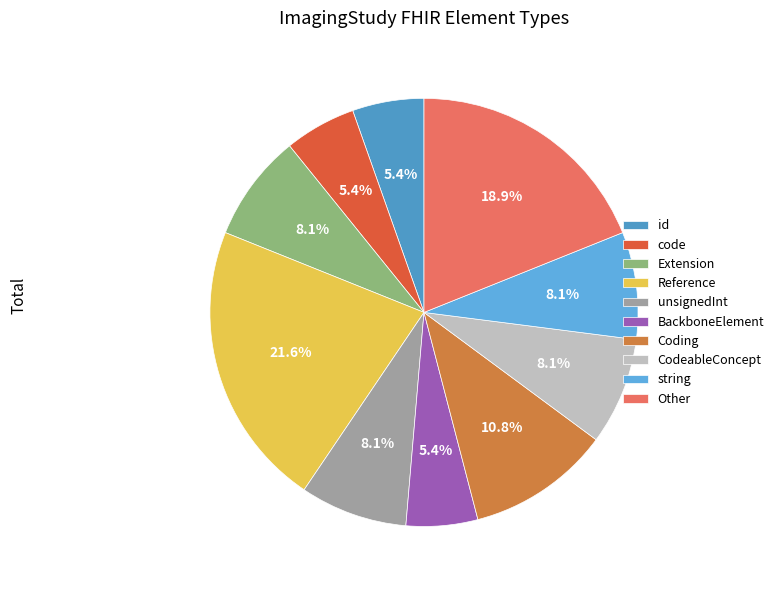

Which slice is the smallest?

id